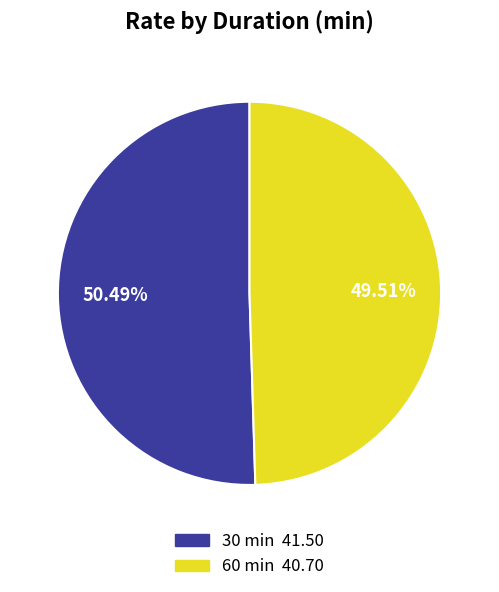

Between 30 and 60, which is larger?

30